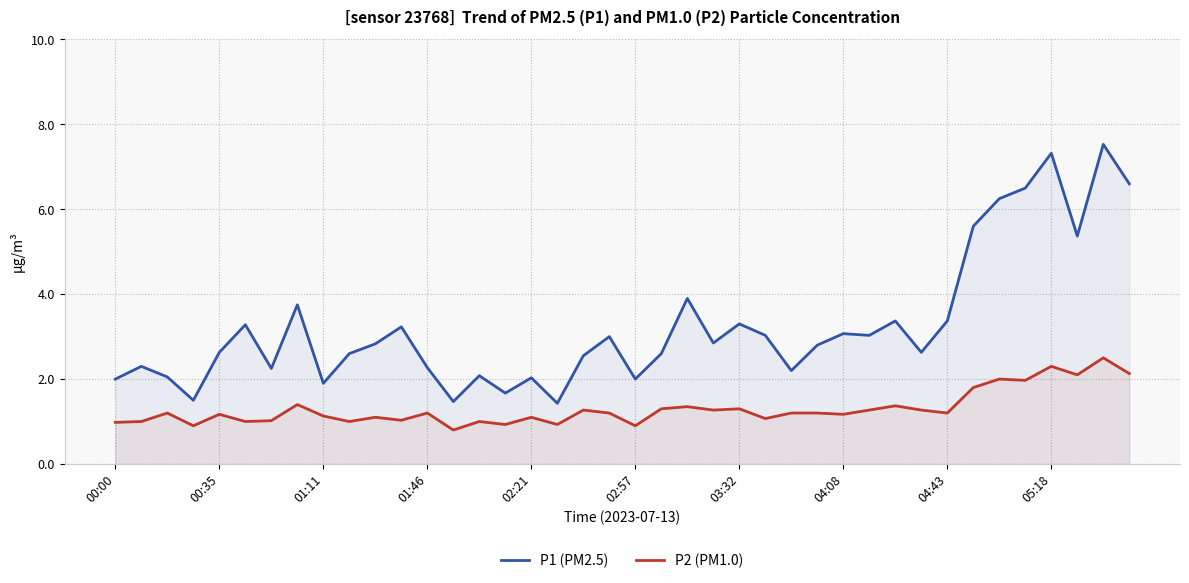

Is it true that P2 (PM1.0) equals 0.5 at 17?

False